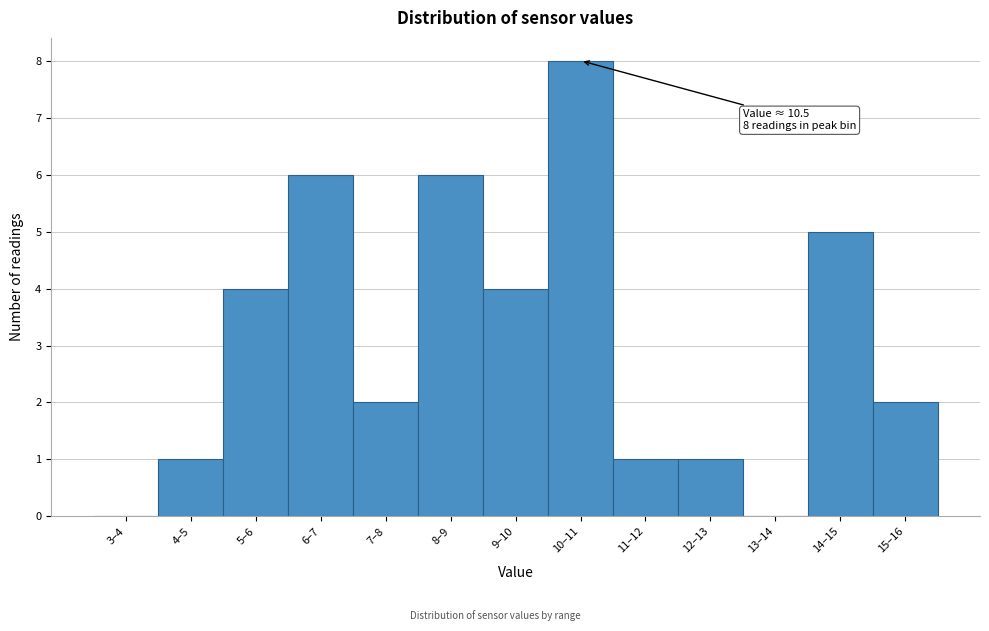

Reading left to right, what are all the values shown in this chart?

3–4=0	4–5=1	5–6=4	6–7=6	7–8=2	8–9=6	9–10=4	10–11=8	11–12=1	12–13=1	13–14=0	14–15=5	15–16=2